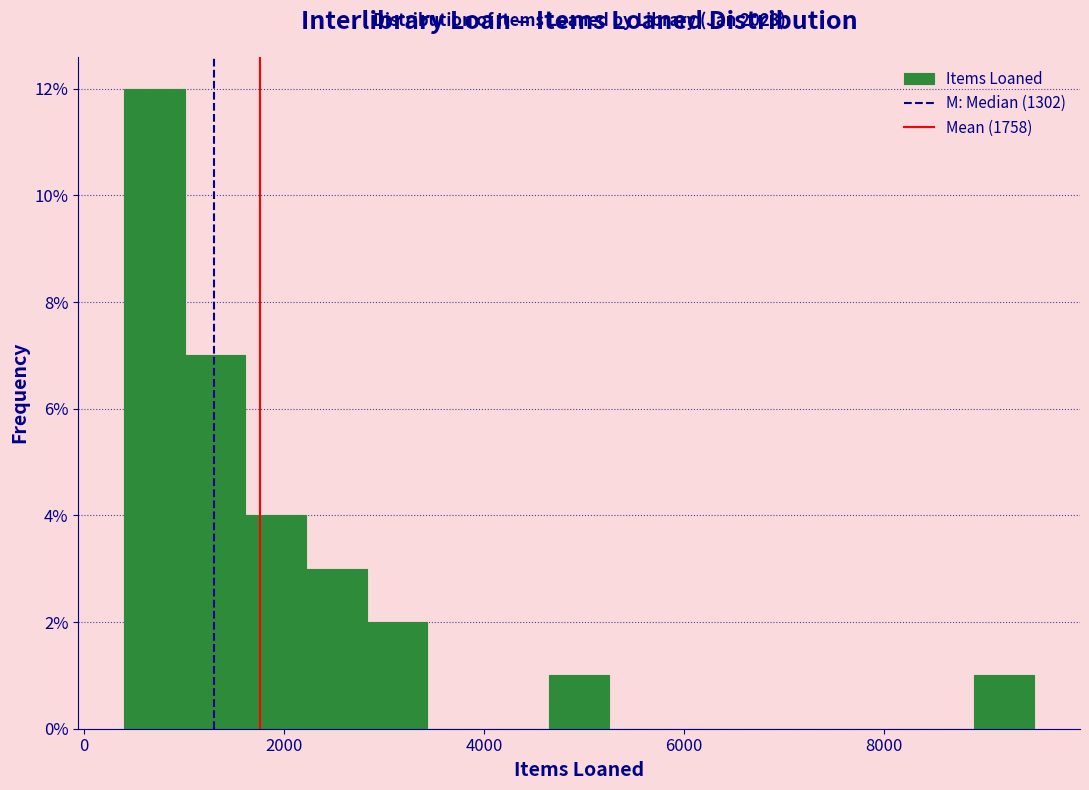

Read against the x-axis, roughly where is the centre of the tallest bar?

800